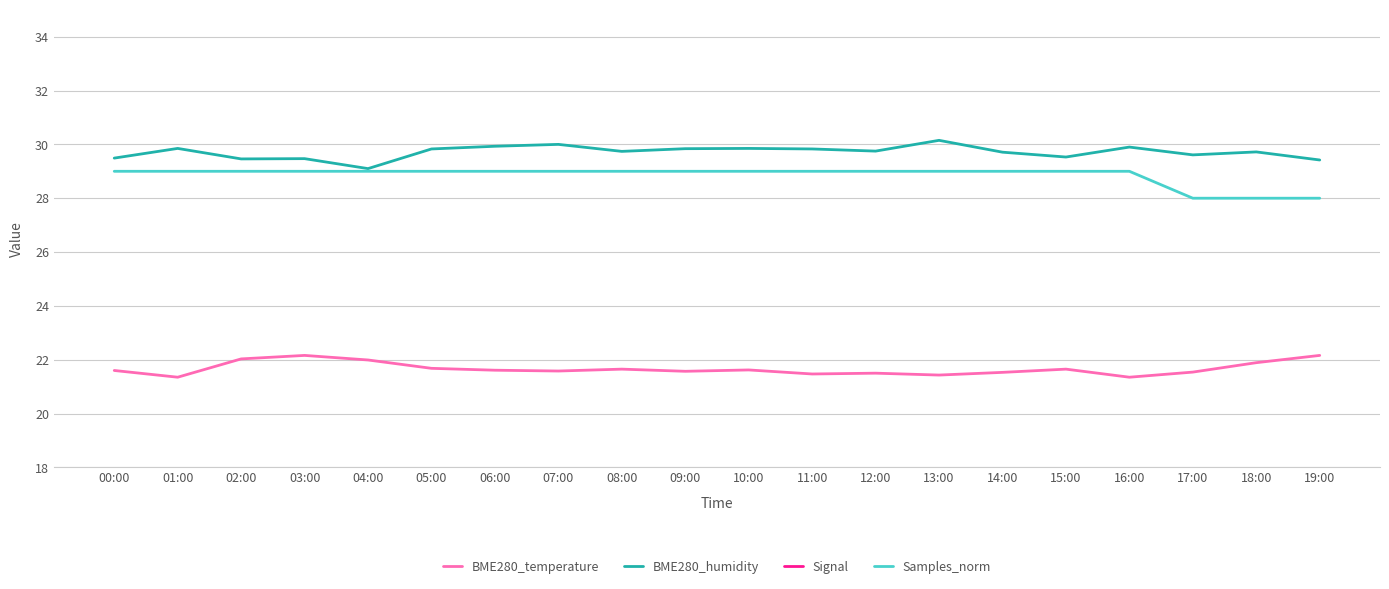

What is the label of the 12th point from the right?

08:00